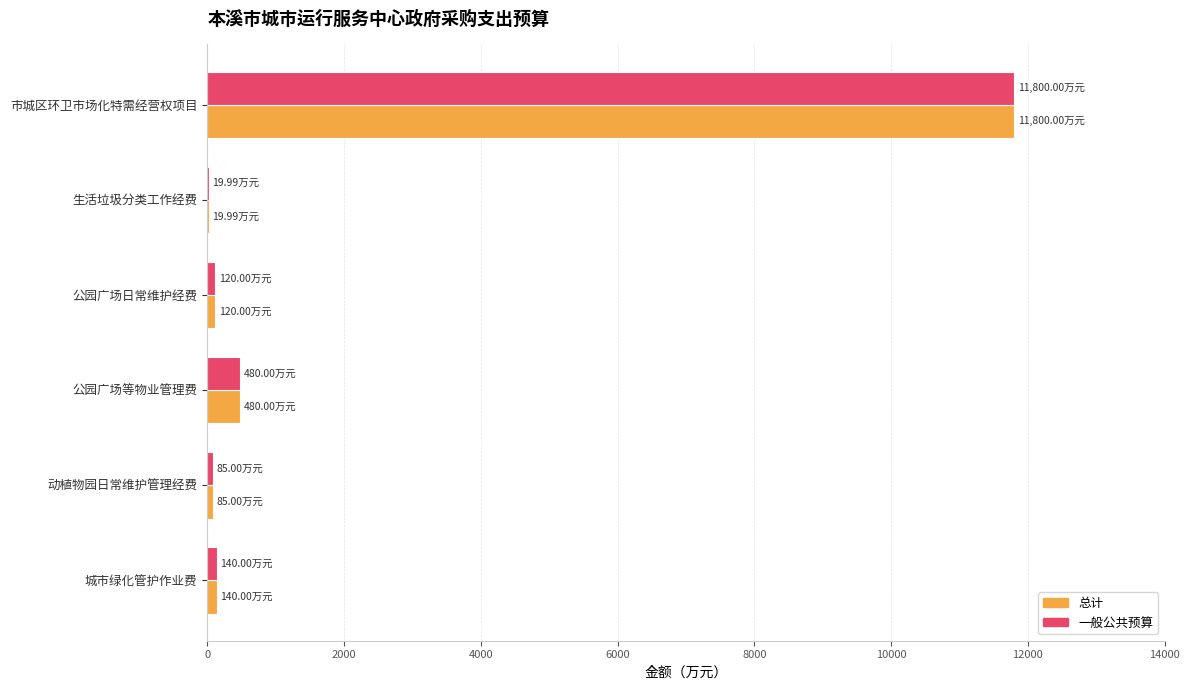

At which label is 总计 closest to 5909?

公园广场等物业管理费